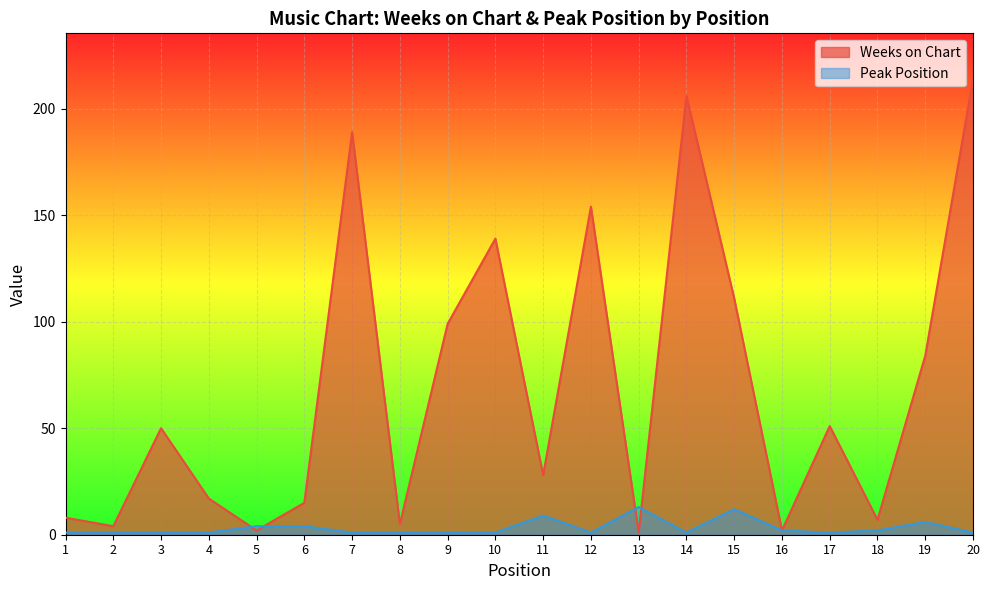

Is the value of Weeks on Chart at 2 greater than the value of Peak Position at 12?

Yes